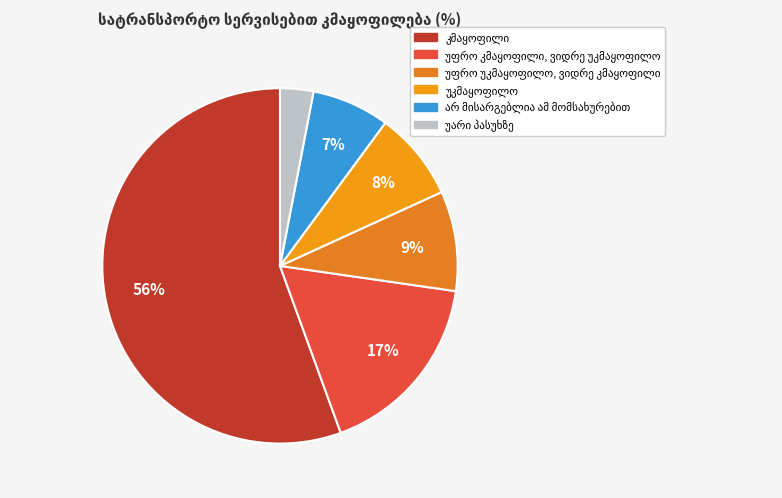

What is the change in value from კმაყოფილი to არ მისარგებლია ამ მომსახურებით?

-48